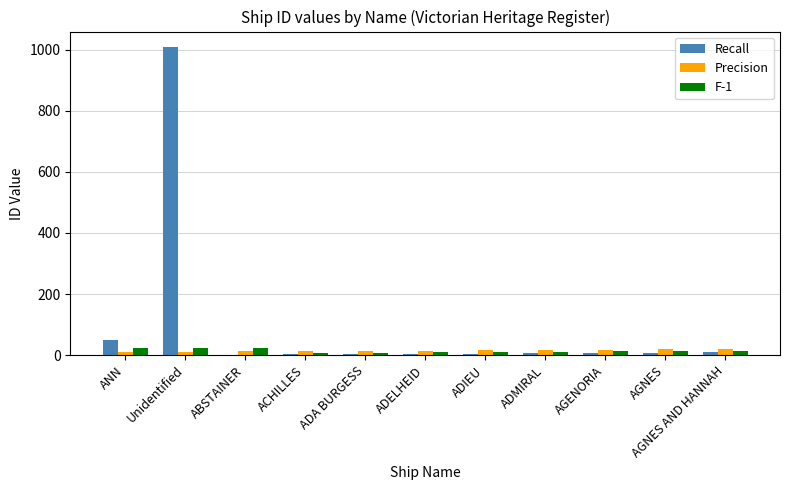

Where is Recall nearest to the value 505?

ANN